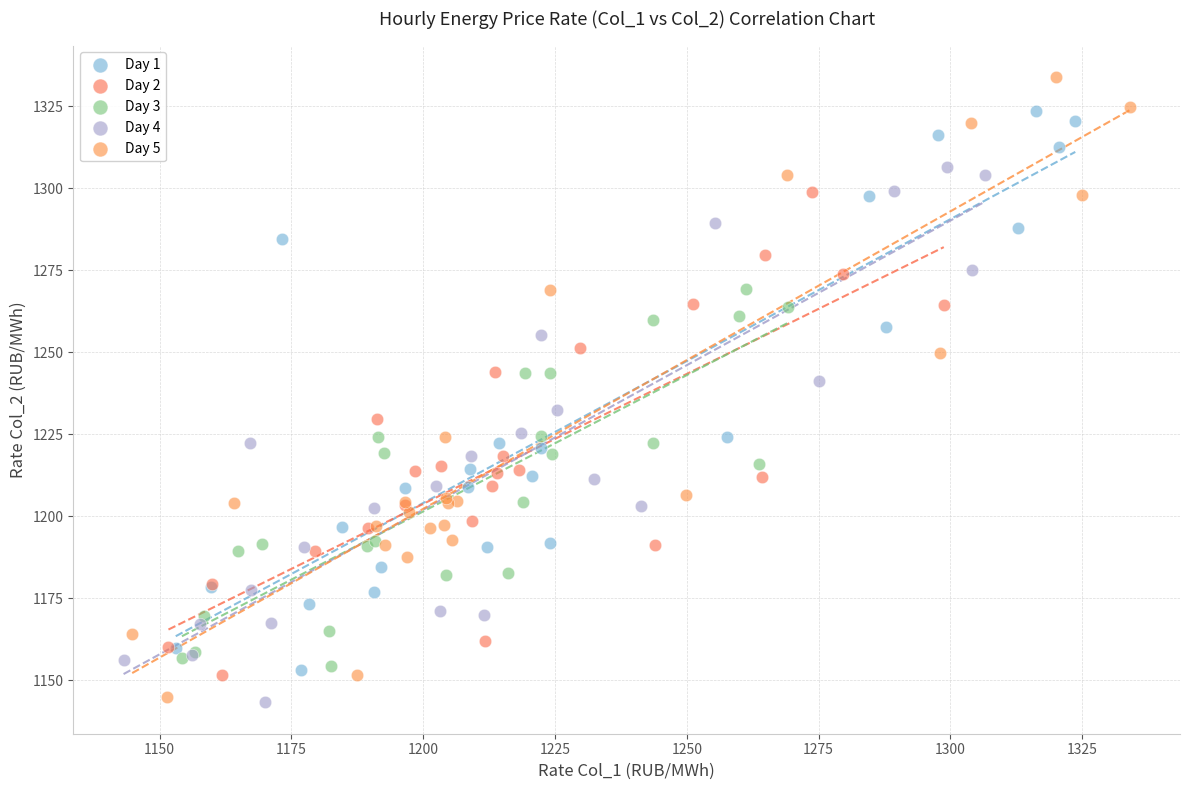

Which series reaches the maximum Y coordinate?

Day 5